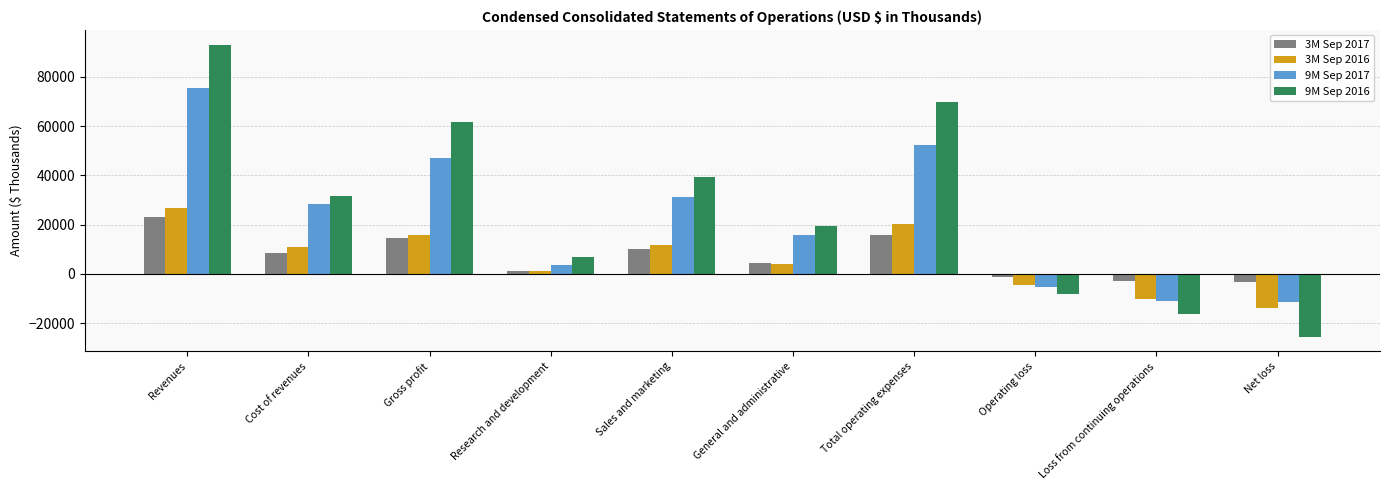

Is it true that 9M Sep 2016 equals -8313 at Operating loss?

True